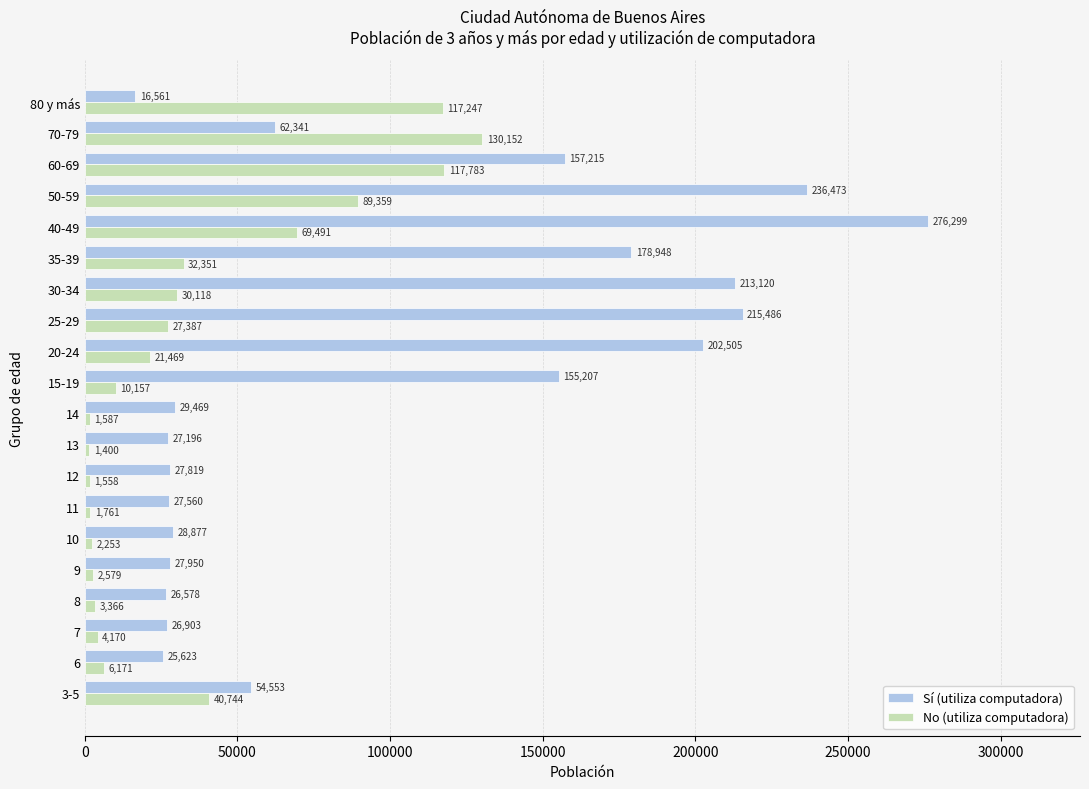

Which series has the largest range (max minus min)?

Sí (utiliza computadora)